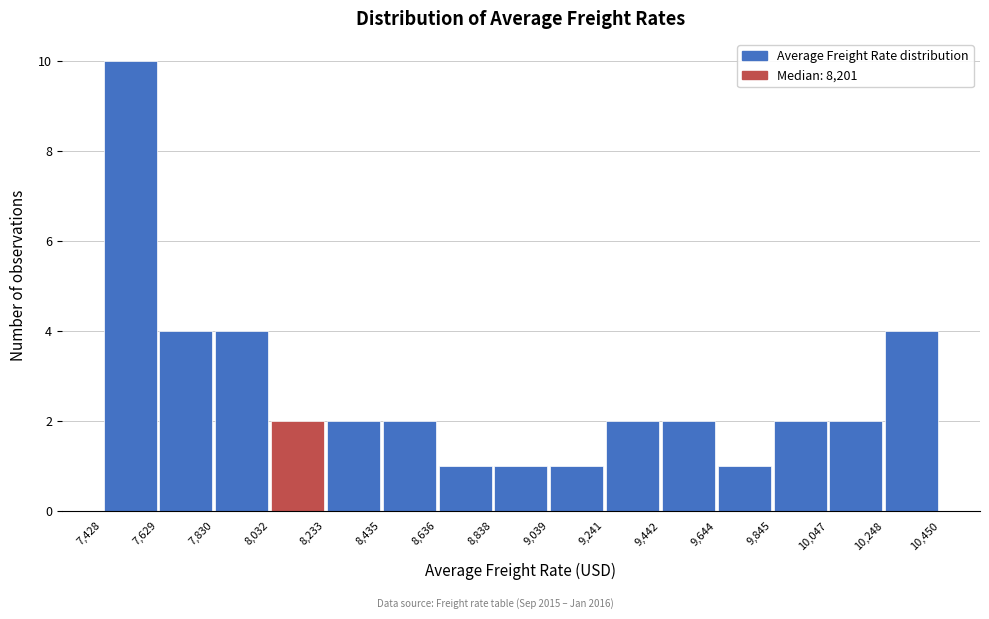

Over which range of the x-axis is the bar tallest?

7,428 to 7,629